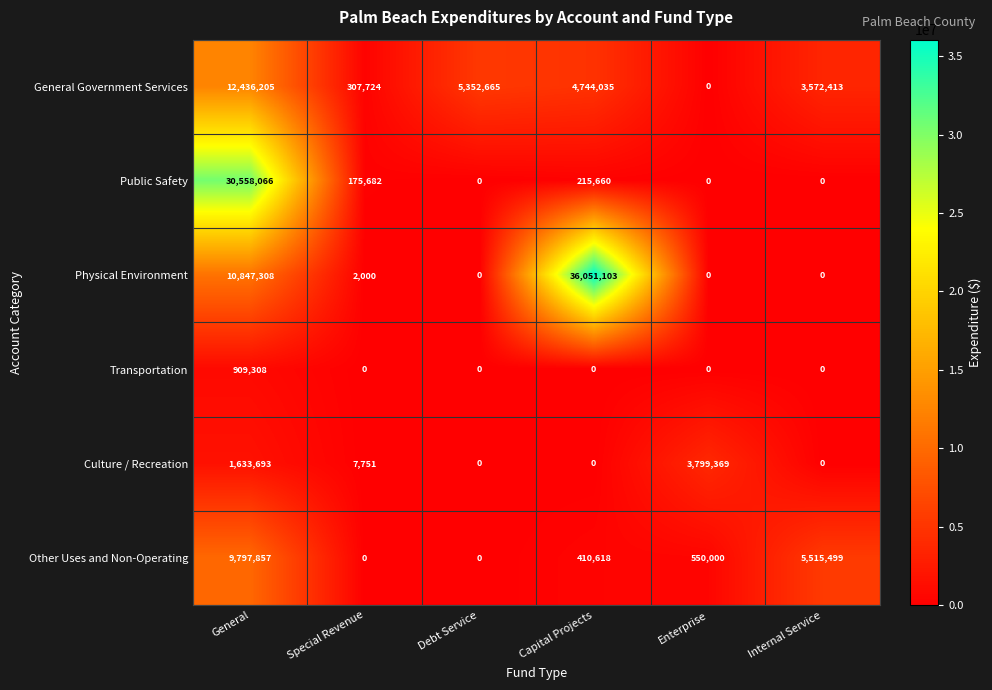

Which series changed the most between Special Revenue and Enterprise?

Culture / Recreation